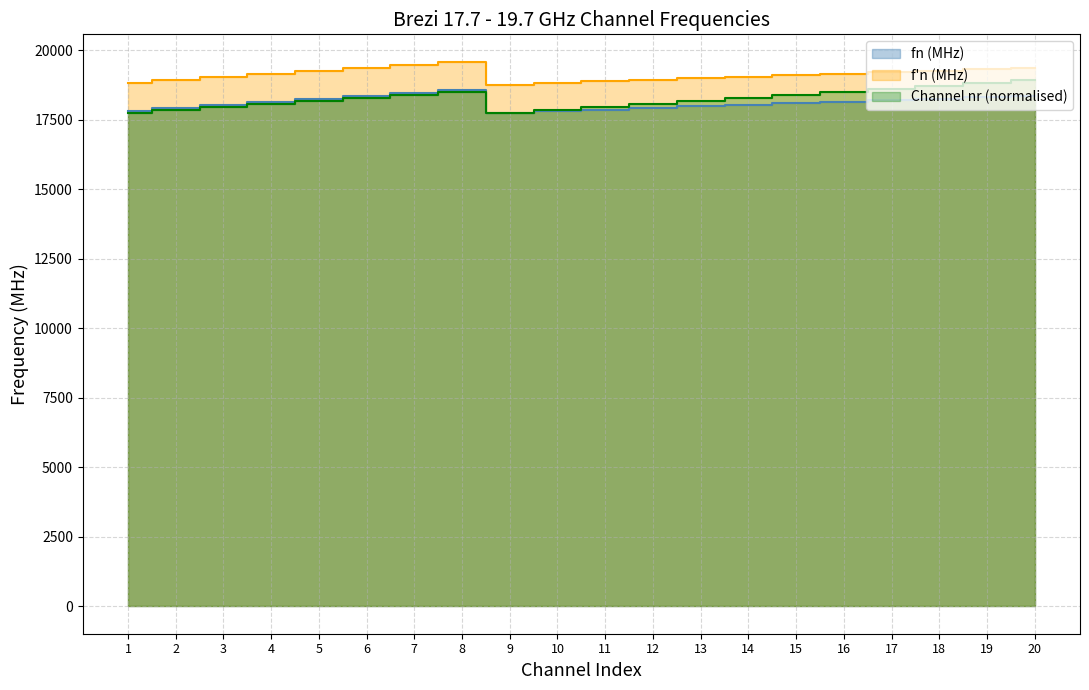

The value of fn (MHz) at 9 is 10545.3. True or false?

False